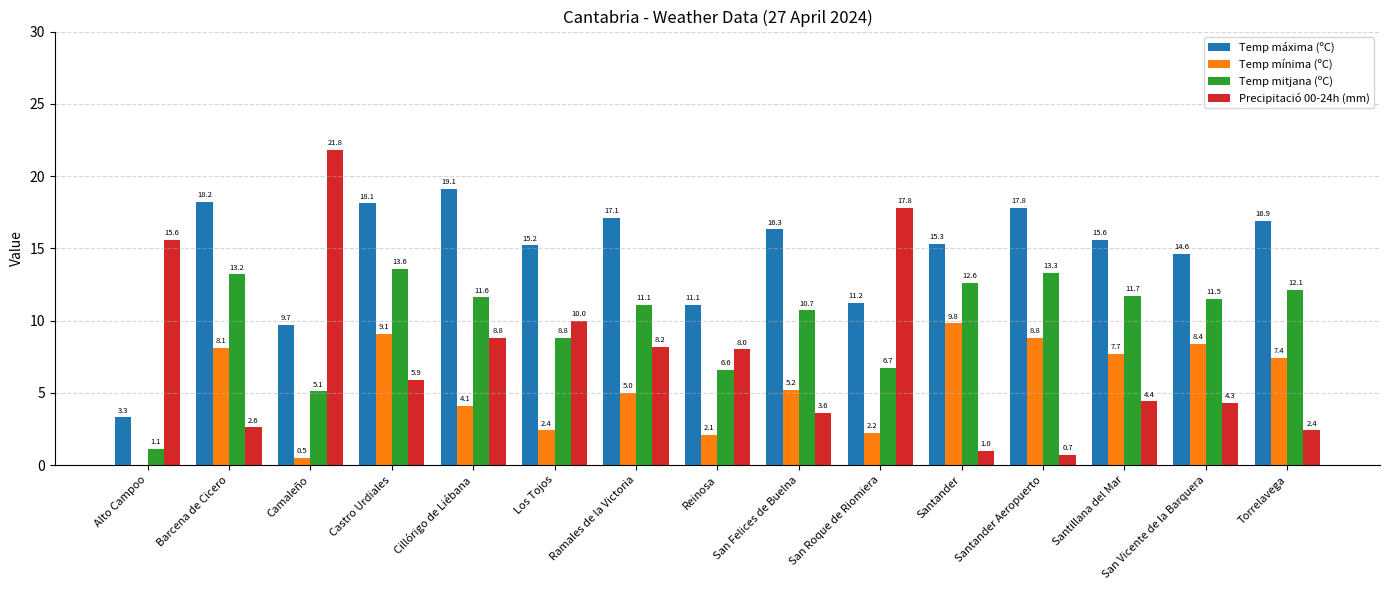

What are all the series names shown in the legend?

Temp máxima (ºC), Temp mínima (ºC), Temp mitjana (ºC), Precipitació 00-24h (mm)